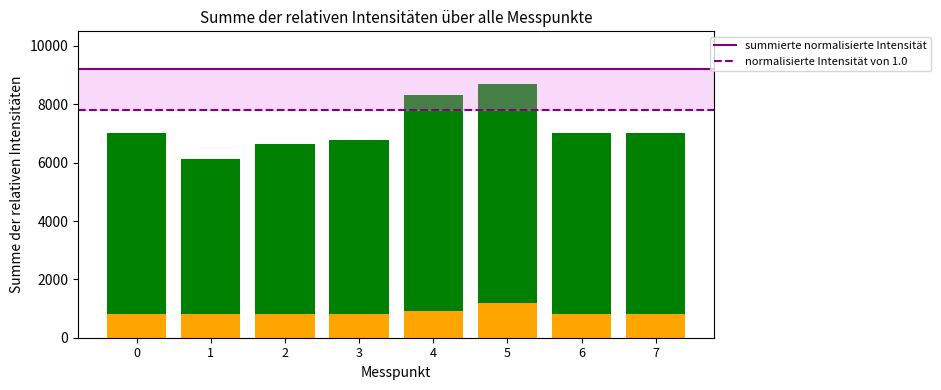

Reading left to right, transcribe the values for summierte normalisierte Intensität.

800	800	800	800	900	1200	800	800